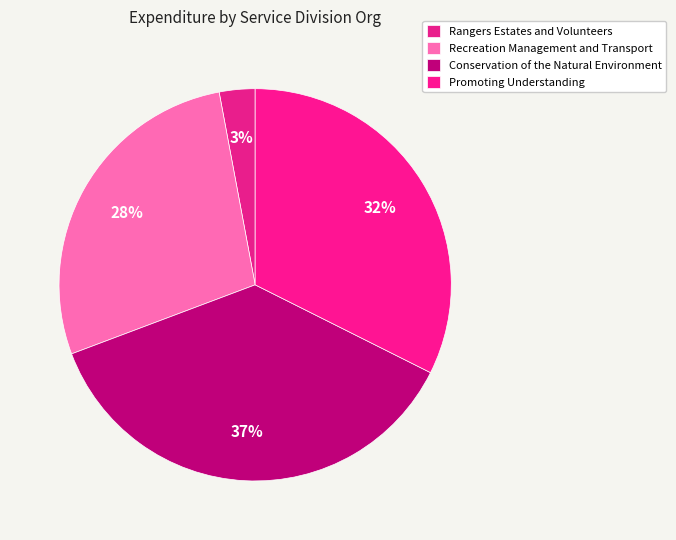

Is there a majority slice in this chart?

No